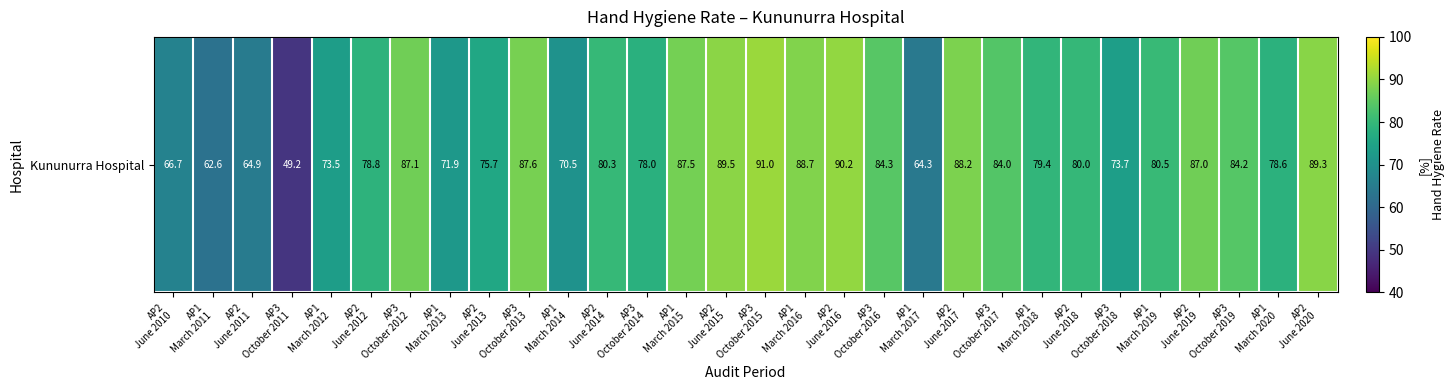

Approximately how many times larger is the value at AP2
June 2010 compared to AP3
October 2019?

0.8